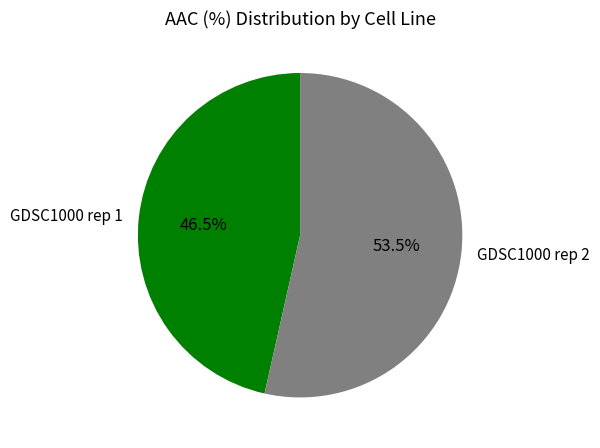

Which slice is the smallest?

GDSC1000 rep 1